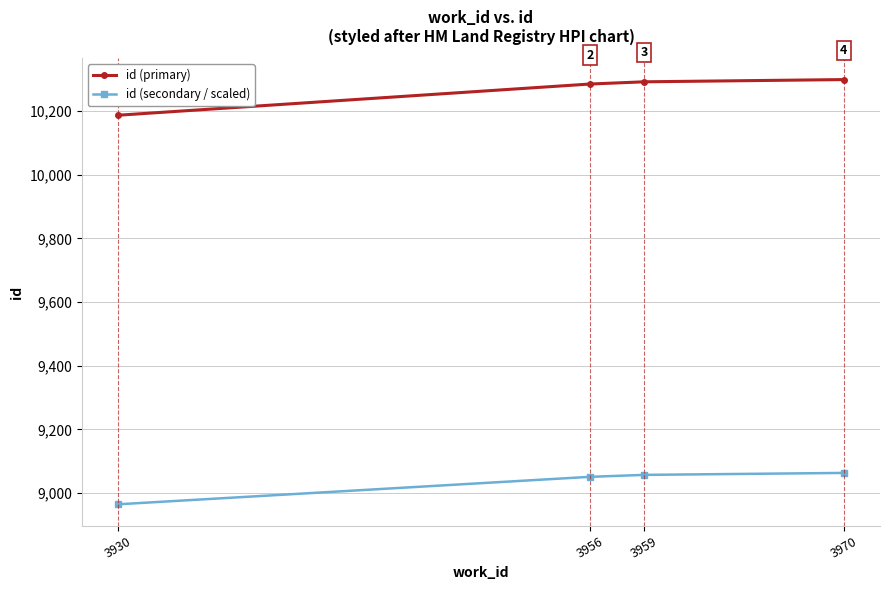

At how many categories does at least one series exceed 10218?

3